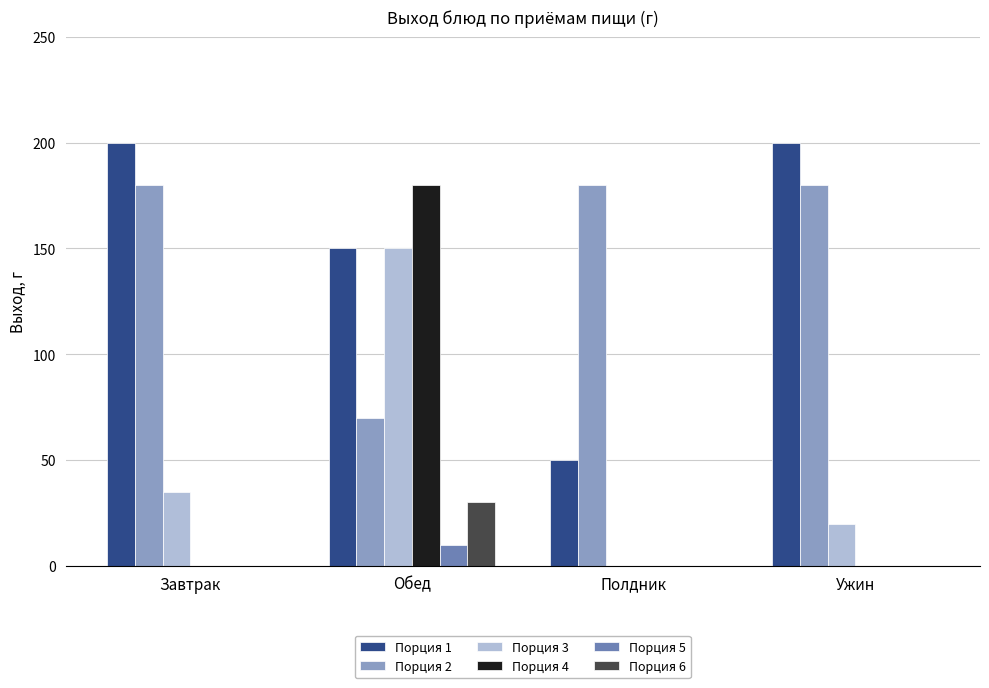

At which category is the sum across all series the highest?

Обед